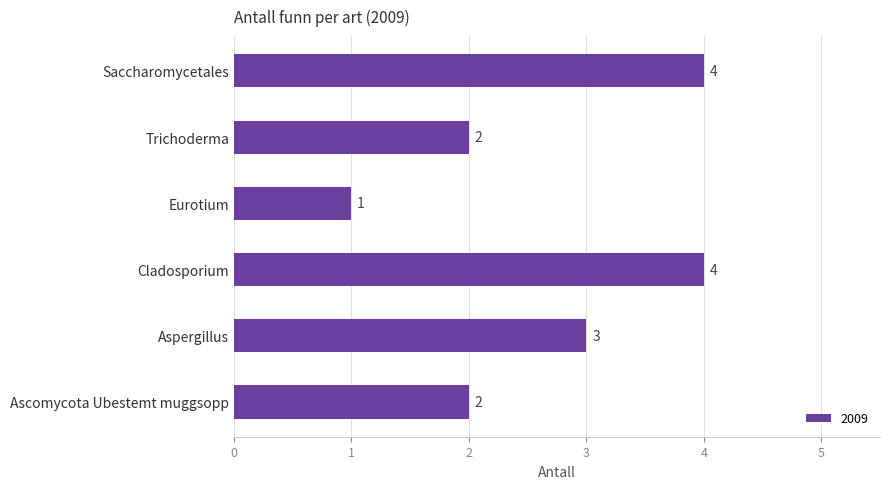

The chart shows a value of 2 at Aspergillus. True or false?

False